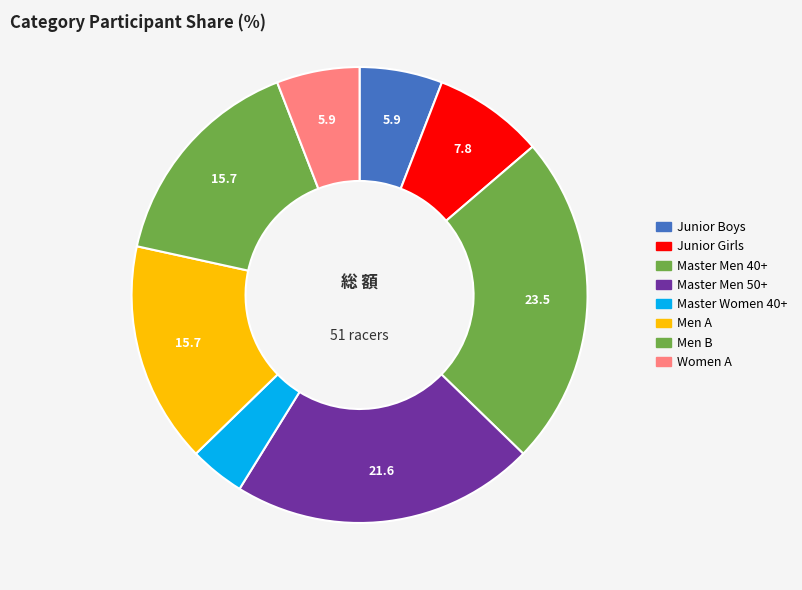

Count the number of slices in the pie.

8